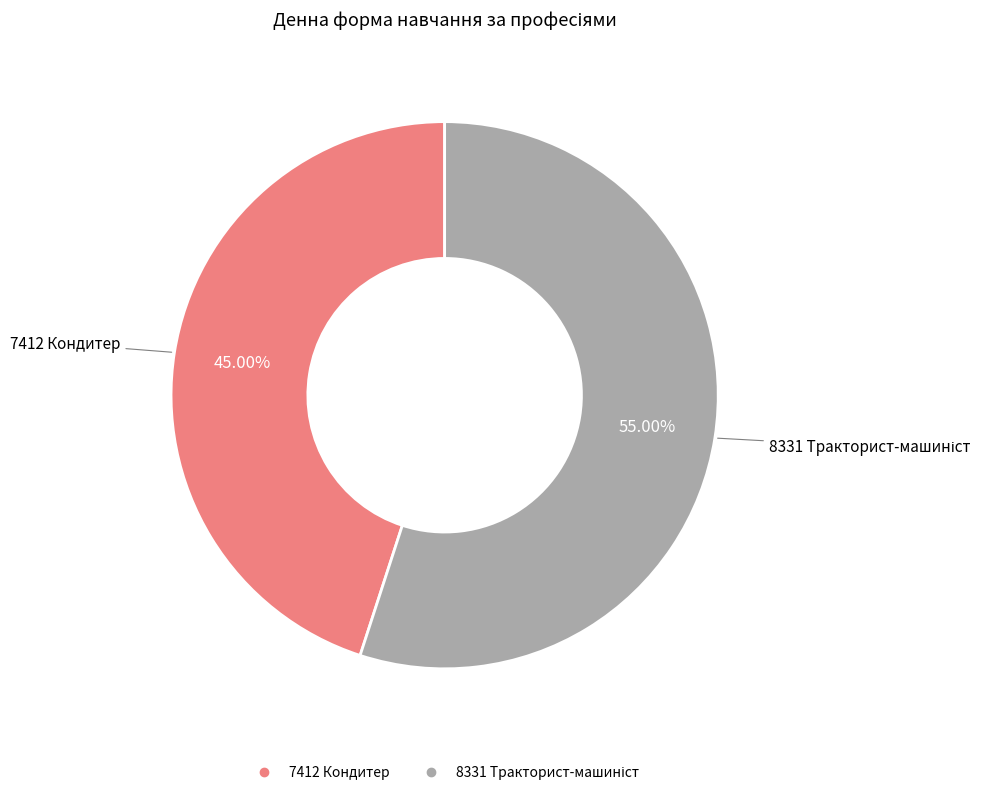

Is 7412 Кондитер the majority of the pie?

No